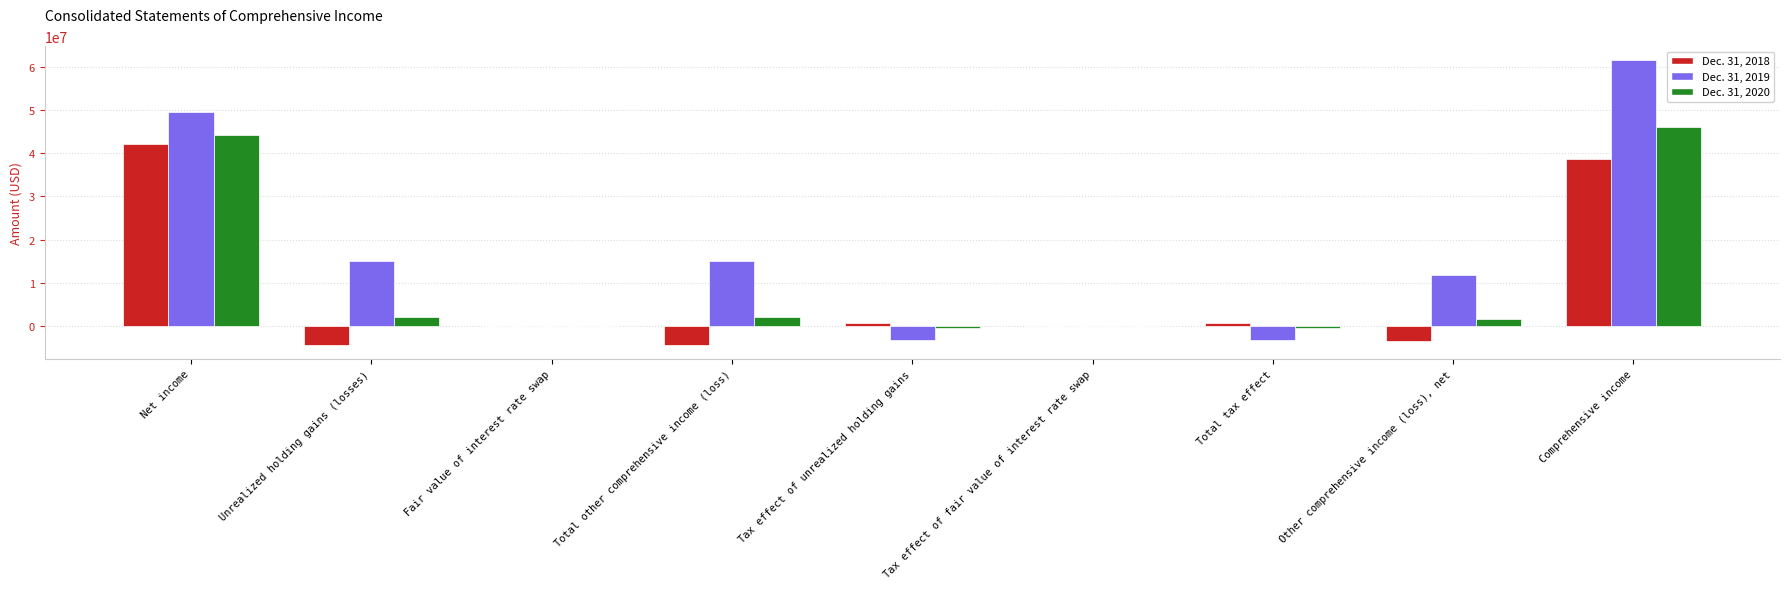

What is the sum of the Dec. 31, 2018 values at Unrealized holding gains (losses) and Tax effect of fair value of interest rate swap?

-4226000